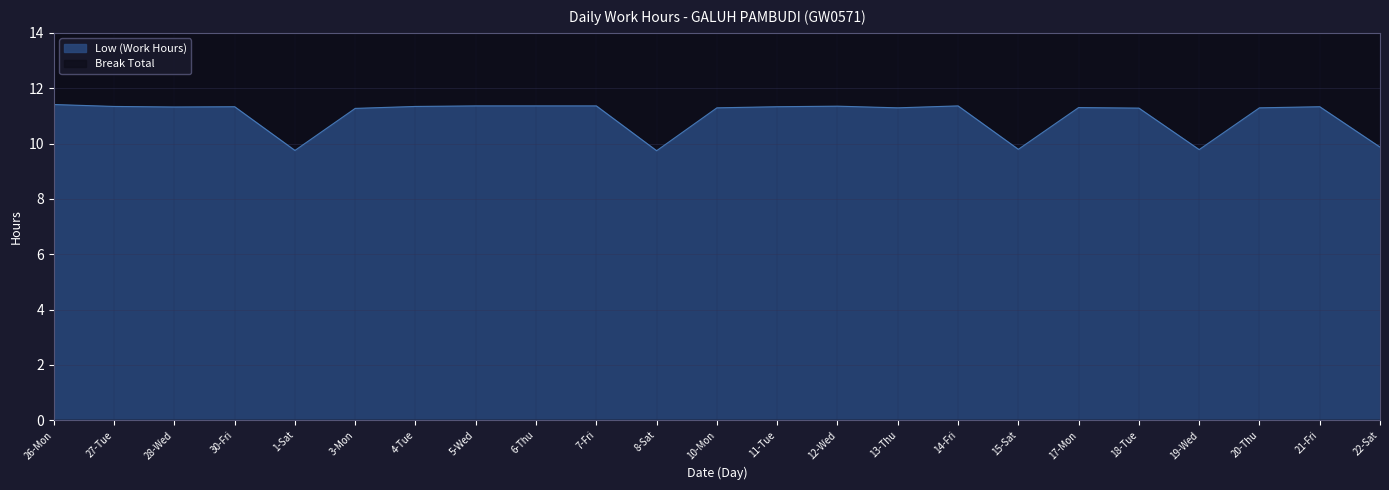

How many data points are above 11?

18